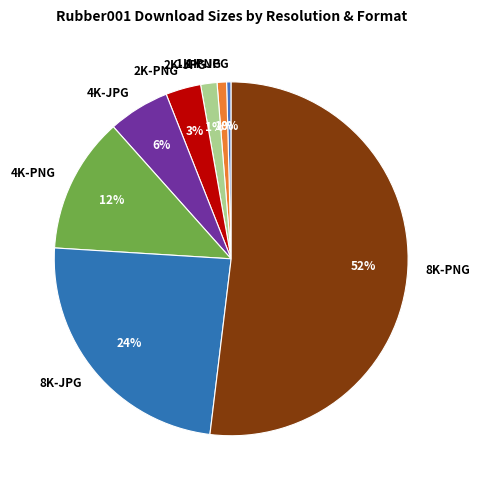

To the nearest percent, what percentage of the pie is 8K-JPG?

24%